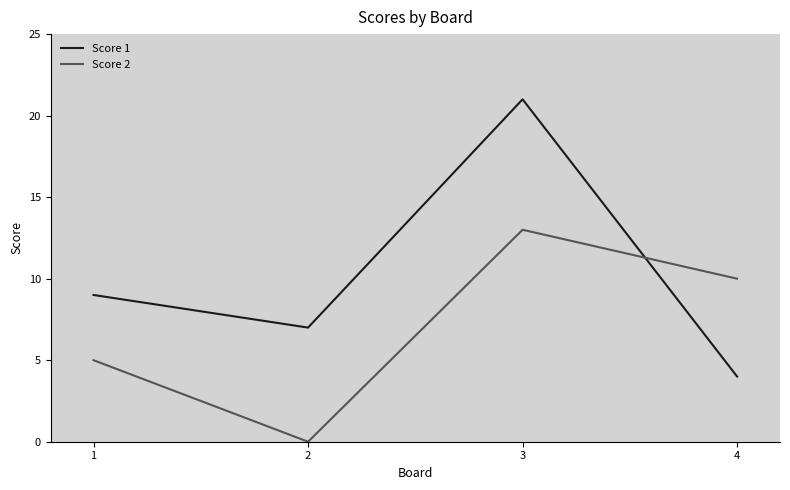

Reading left to right, transcribe all the data shown in this chart.

Score 1: 9	7	21	4
Score 2: 5	0	13	10